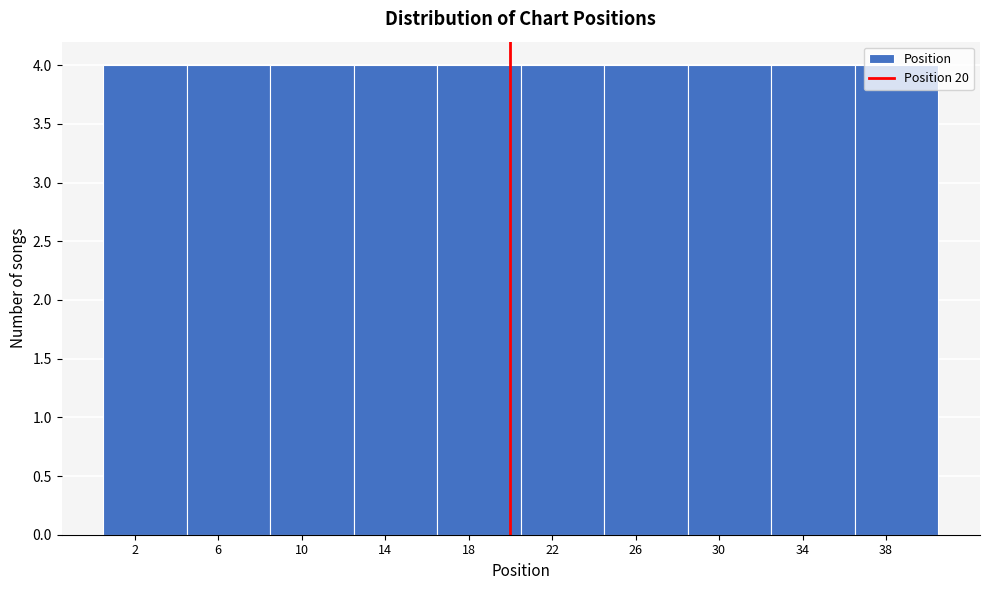

How tall is the bar that spans 36.5 to 40.5 on the x-axis? The values are not printed on the chart, so give them approximately, as read against the axis.

4